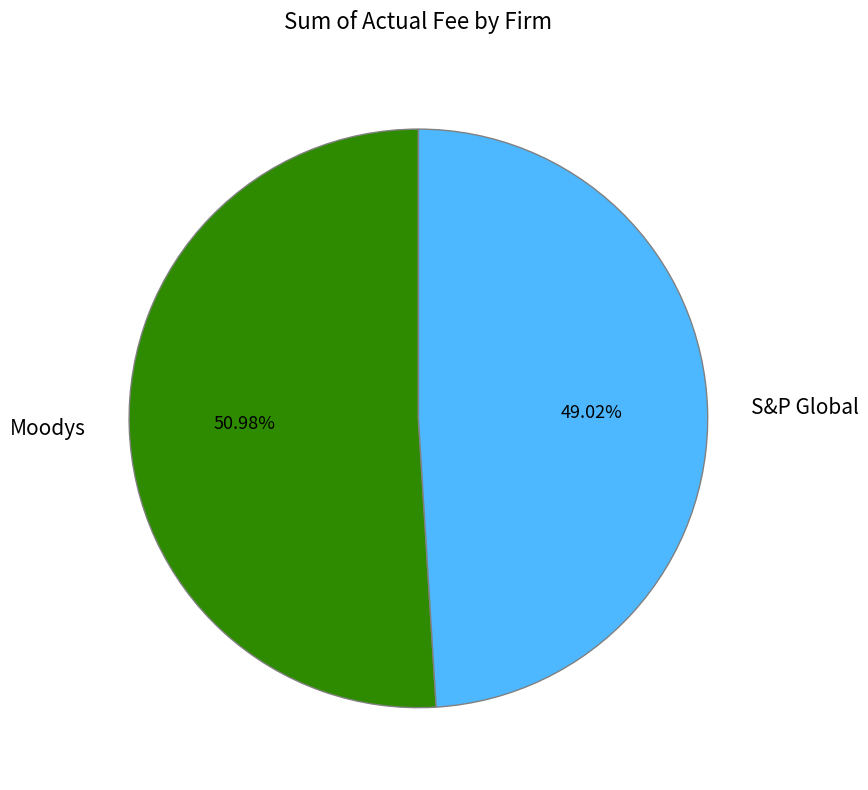

Which slice is the smallest?

S&P Global